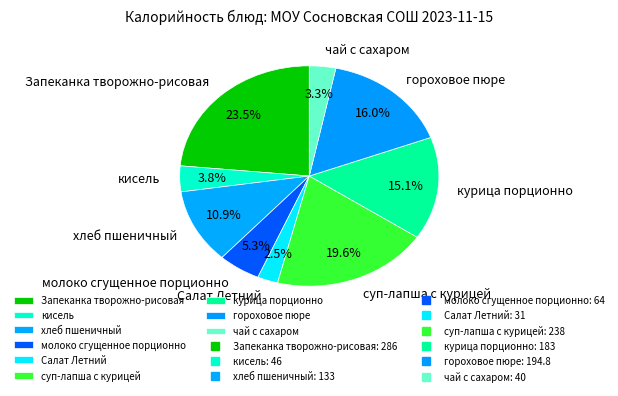

What percentage do Салат Летний and молоко сгущенное порционно together represent?

7.8%